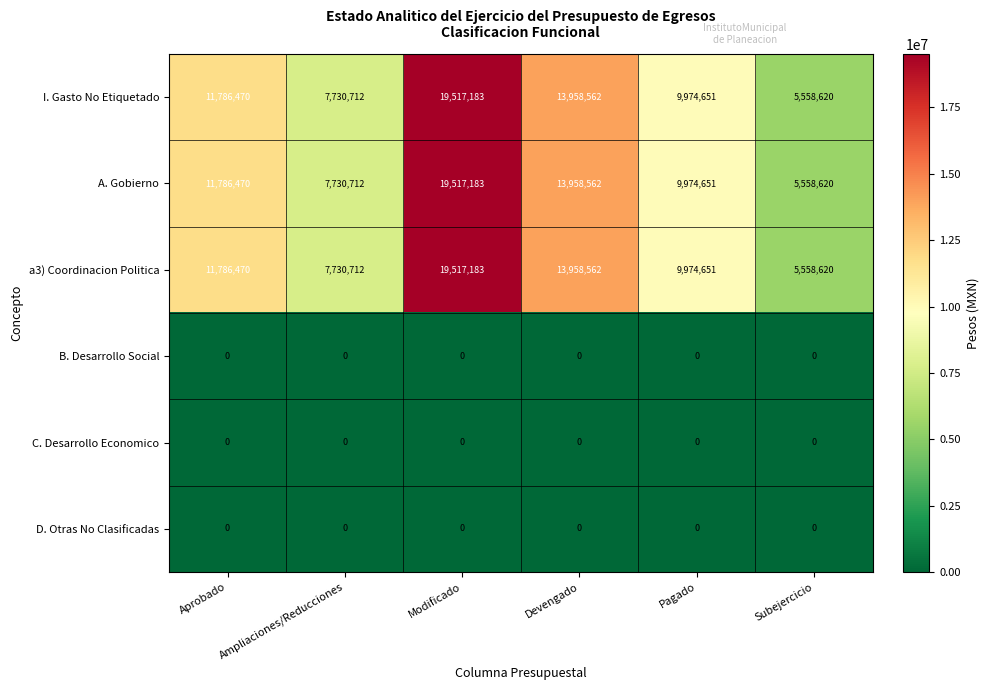

At which category is the sum across all series the highest?

Modificado